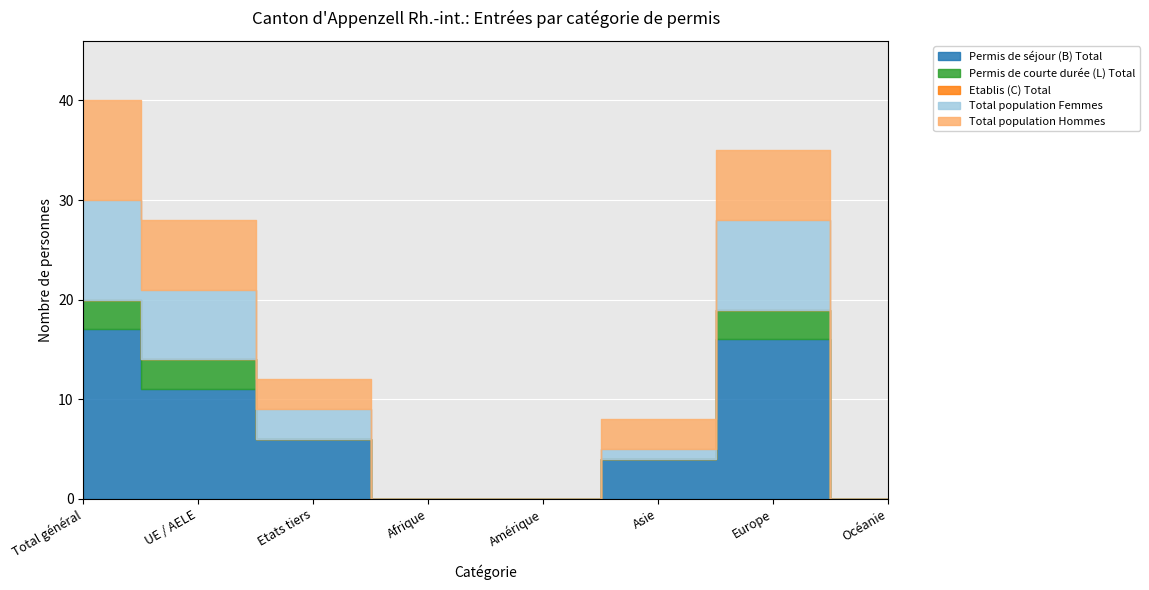

Which series changed the most between Total général and Etats tiers?

Permis de séjour (B) Total